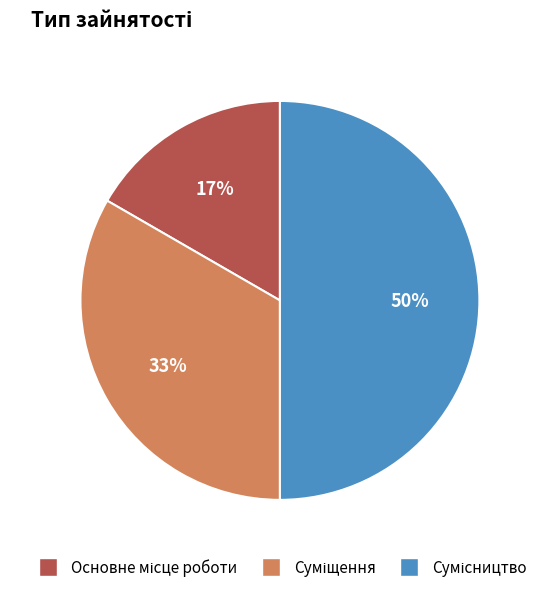

To the nearest percent, what is the difference between the largest and smallest slice percentages?

33%